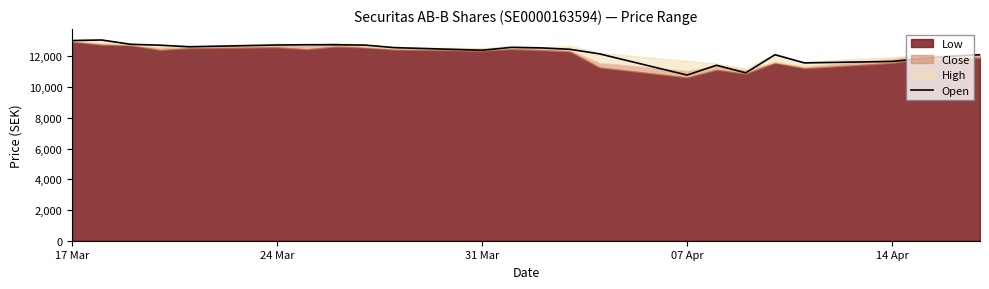

At which label does the data first exceed 12552?

17 Mar